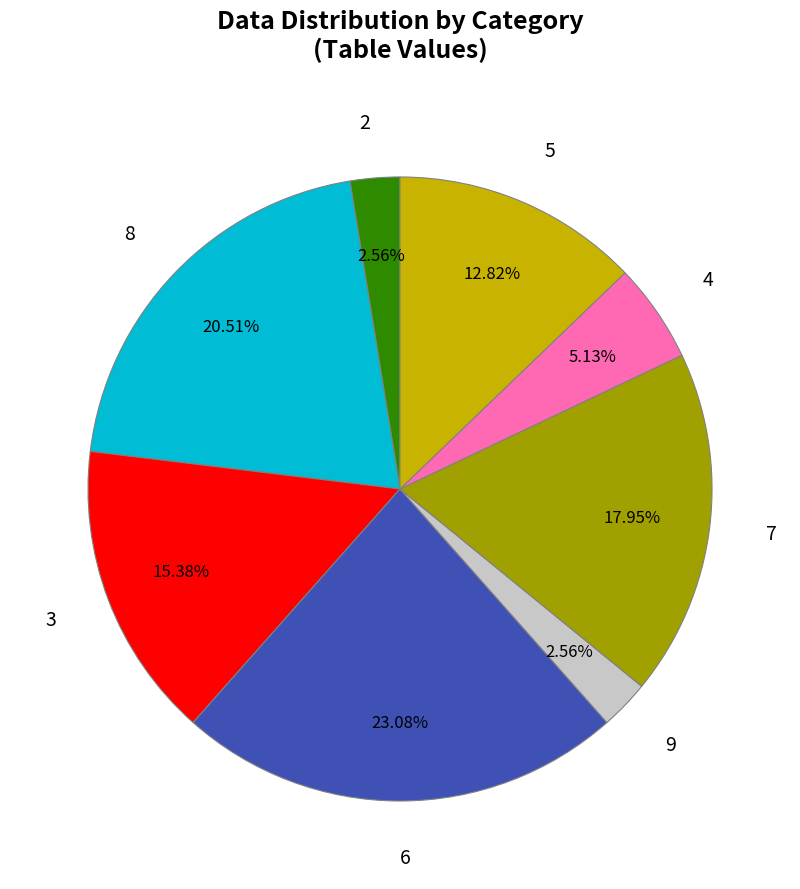

True or false: 4 accounts for 5% of the total.

True